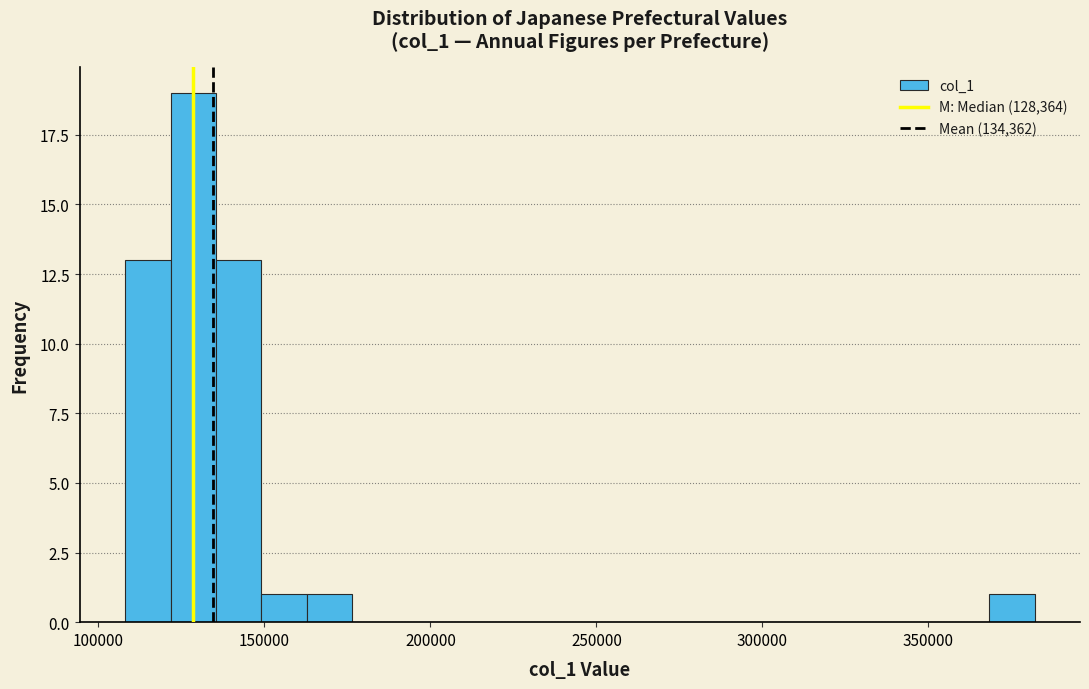

Read against the x-axis, roughly where is the centre of the tallest bar?

130000